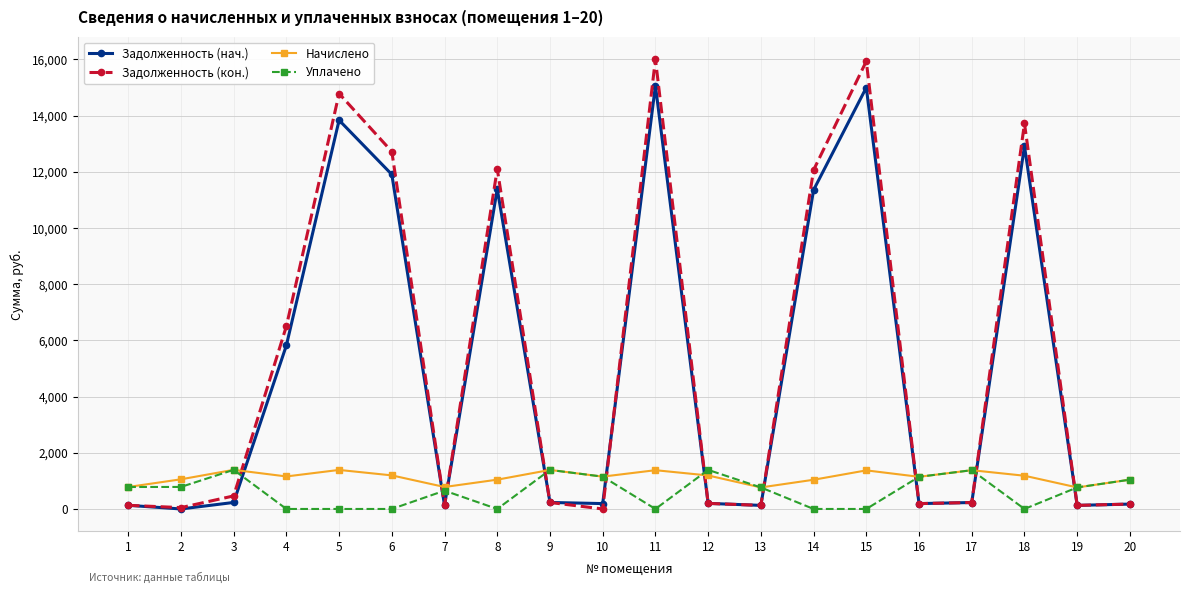

In Начислено, how many points are higher than both neighbors (excluding endpoints)?

6